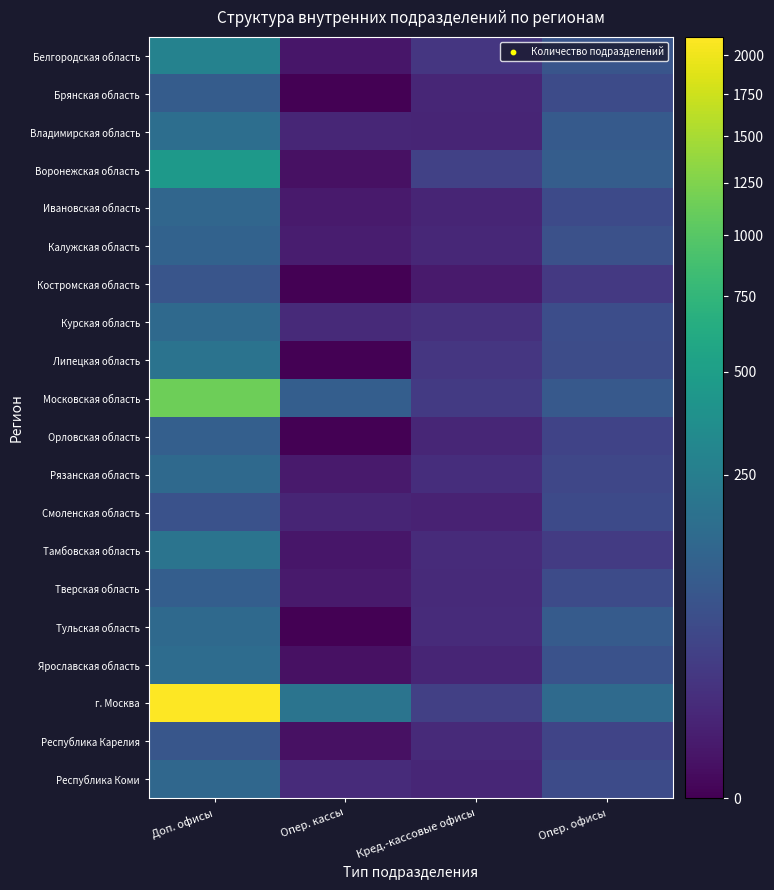

Reading left to right, transcribe all the data shown in this chart.

Белгородская область: Доп. офисы=280	Опер. кассы=2	Кред.-кассовые офисы=21	Опер. офисы=77
Брянская область: Доп. офисы=96	Опер. кассы=0	Кред.-кассовые офисы=8	Опер. офисы=53
Владимирская область: Доп. офисы=167	Опер. кассы=8	Кред.-кассовые офисы=7	Опер. офисы=92
Воронежская область: Доп. офисы=447	Опер. кассы=1	Кред.-кассовые офисы=35	Опер. офисы=101
Ивановская область: Доп. офисы=133	Опер. кассы=3	Кред.-кассовые офисы=7	Опер. офисы=50
Калужская область: Доп. офисы=117	Опер. кассы=4	Кред.-кассовые офисы=9	Опер. офисы=65
Костромская область: Доп. офисы=77	Опер. кассы=0	Кред.-кассовые офисы=3	Опер. офисы=24
Курская область: Доп. офисы=145	Опер. кассы=10	Кред.-кассовые офисы=15	Опер. офисы=57
Липецкая область: Доп. офисы=192	Опер. кассы=0	Кред.-кассовые офисы=21	Опер. офисы=56
Московская область: Доп. офисы=1147	Опер. кассы=104	Кред.-кассовые офисы=25	Опер. офисы=88
Орловская область: Доп. офисы=106	Опер. кассы=0	Кред.-кассовые офисы=8	Опер. офисы=39
Рязанская область: Доп. офисы=146	Опер. кассы=3	Кред.-кассовые офисы=13	Опер. офисы=45
Смоленская область: Доп. офисы=68	Опер. кассы=7	Кред.-кассовые офисы=6	Опер. офисы=51
Тамбовская область: Доп. офисы=196	Опер. кассы=2	Кред.-кассовые офисы=11	Опер. офисы=27
Тверская область: Доп. офисы=103	Опер. кассы=3	Кред.-кассовые офисы=10	Опер. офисы=52
Тульская область: Доп. офисы=146	Опер. кассы=0	Кред.-кассовые офисы=11	Опер. офисы=95
Ярославская область: Доп. офисы=159	Опер. кассы=1	Кред.-кассовые офисы=7	Опер. офисы=68
г. Москва: Доп. офисы=2127	Опер. кассы=197	Кред.-кассовые офисы=33	Опер. офисы=148
Республика Карелия: Доп. офисы=79	Опер. кассы=1	Кред.-кассовые офисы=10	Опер. офисы=40
Республика Коми: Доп. офисы=139	Опер. кассы=11	Кред.-кассовые офисы=8	Опер. офисы=53